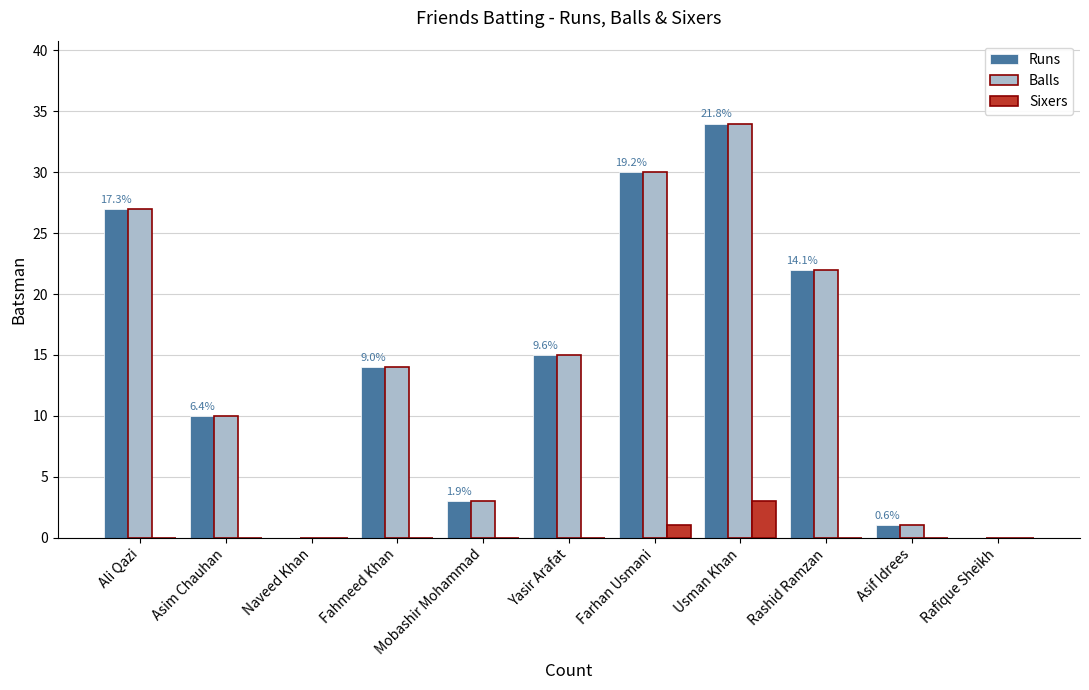

How many categories are shown in the chart?

11